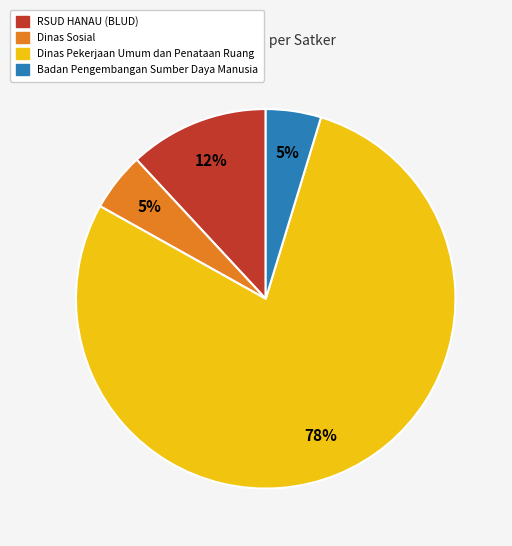

Is there any slice that represents more than half of the pie?

Yes